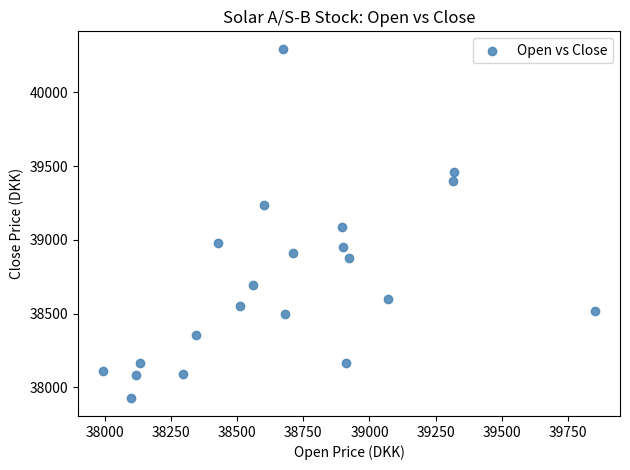

What is the range of Y values (max minus min)?

2369